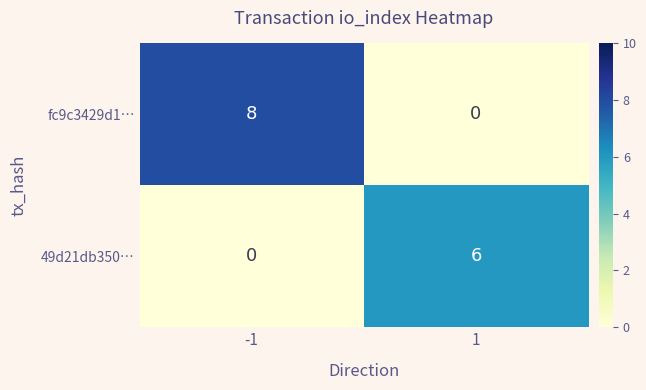

What is the total value across all series at 1?

6